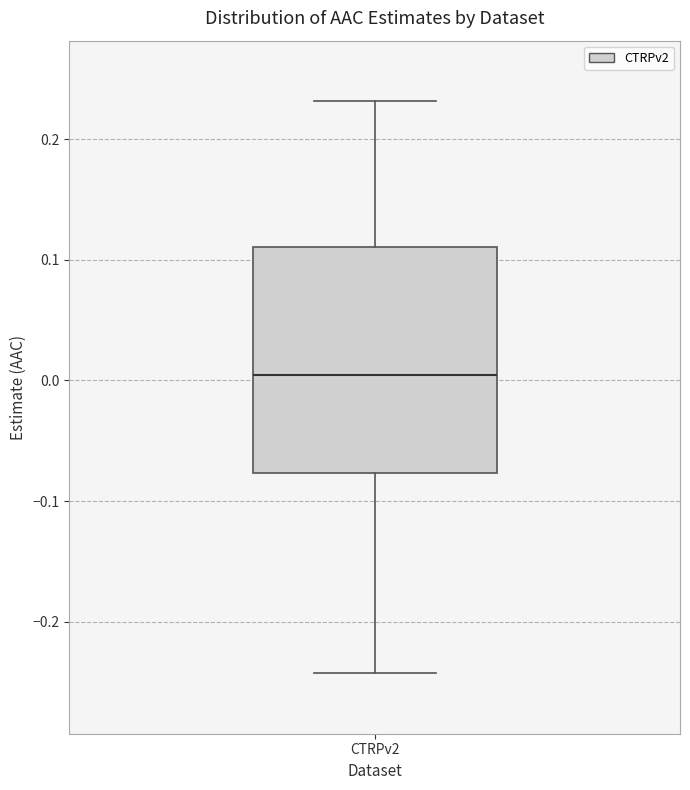

Read this box plot against the y-axis: the position of the median line, the range covered by the box, and the ends of both whiskers. The values are not printed on the chart, so give them approximately, as read against the axis.

median 0.00, box -0.08 to 0.11, whiskers -0.24 to 0.23